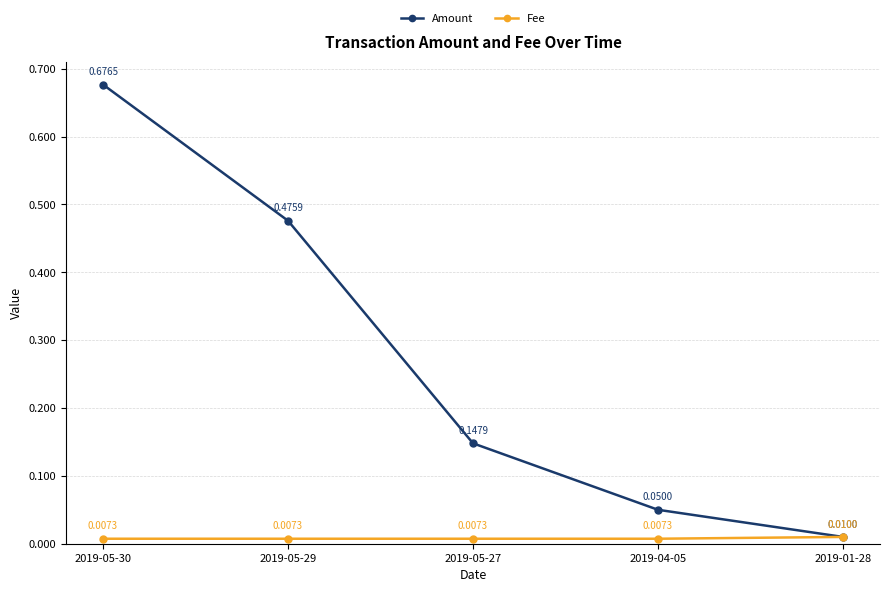

True or false: Amount has more than 2 interior local peaks.

False